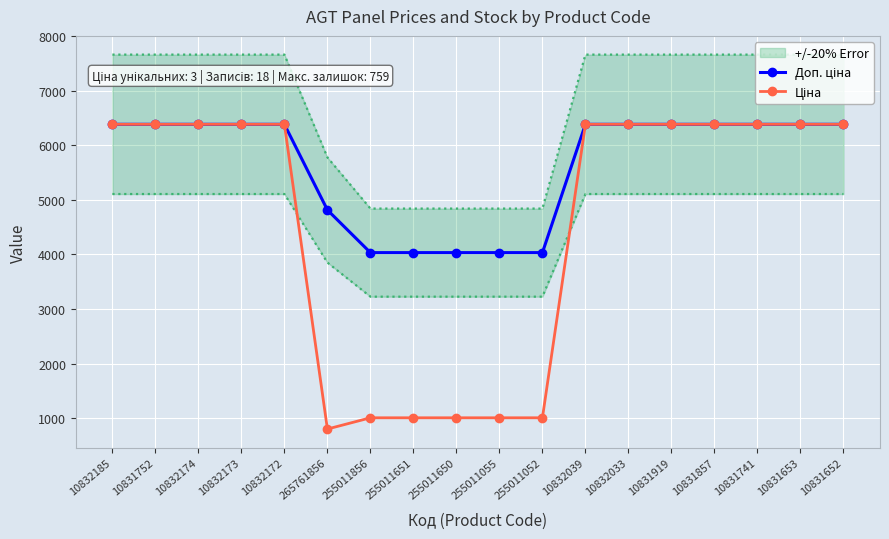

True or false: Доп. ціна has more than 2 points higher than both neighbors.

False